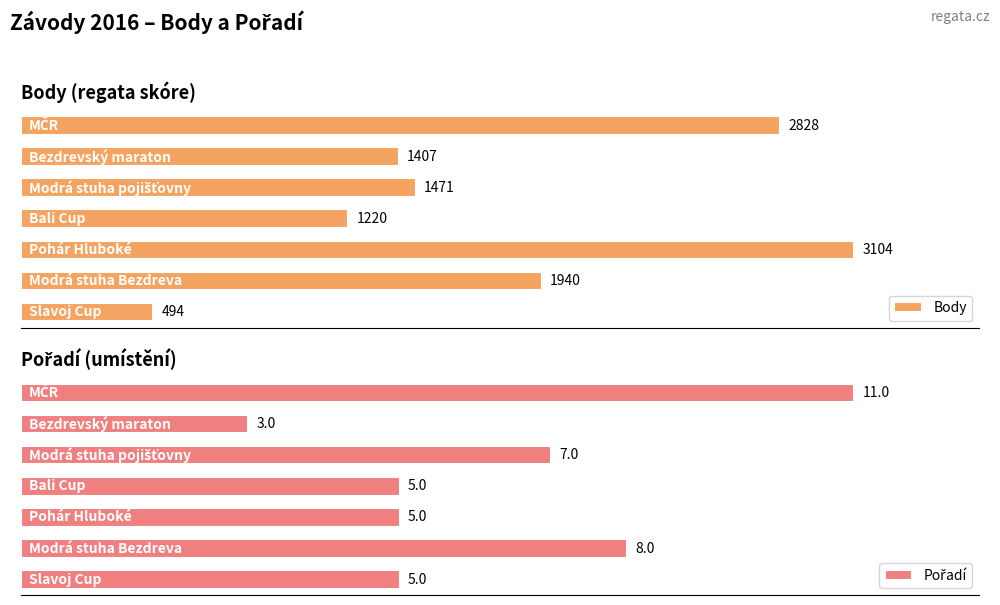

Is the value of Pořadí at 0 greater than the value of Body at 1000?

No